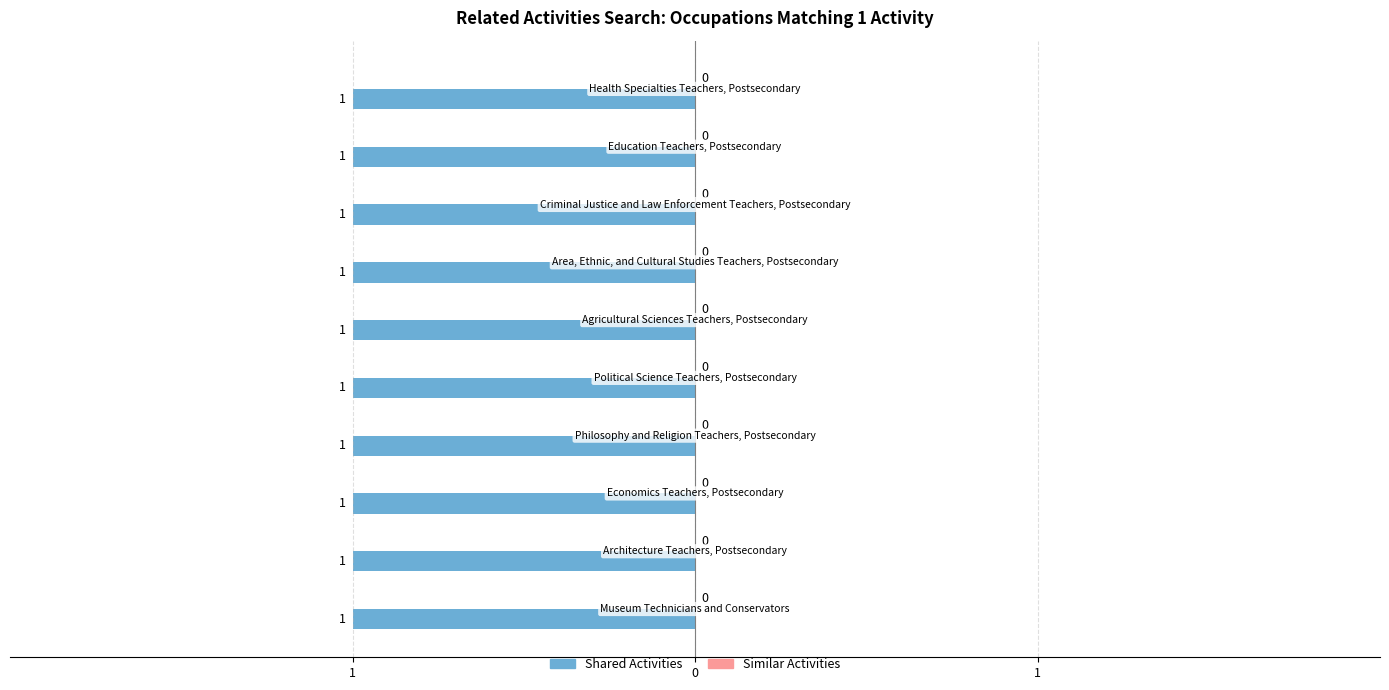

How many groups of bars are there?

10